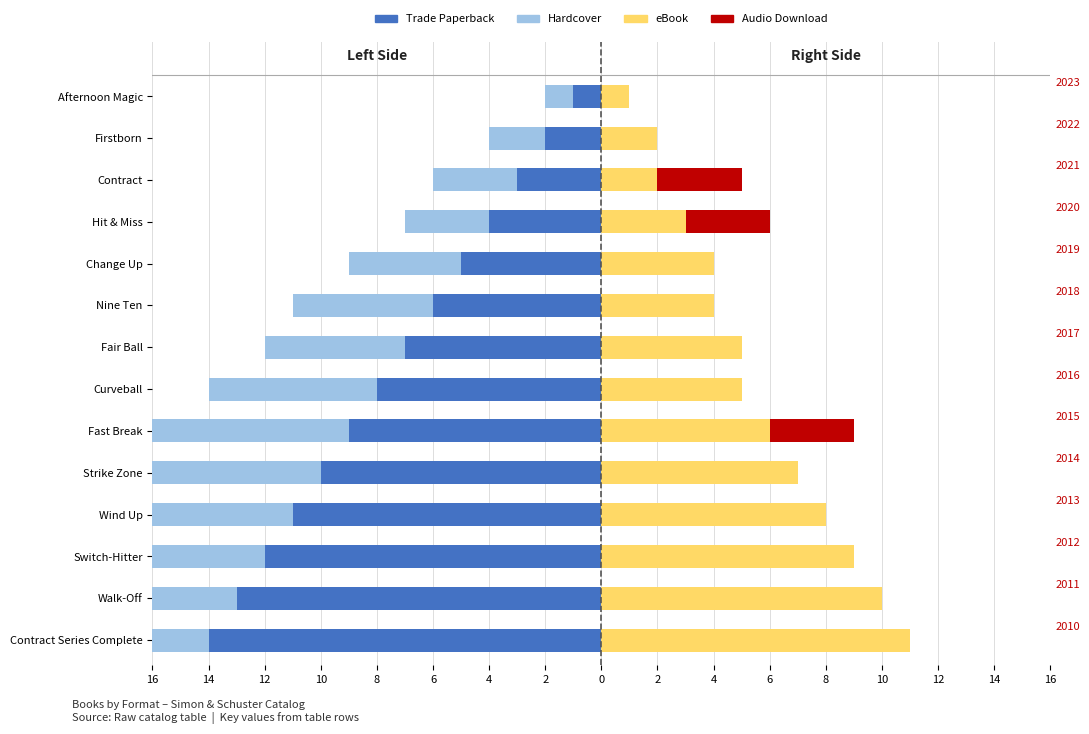

What is the sum of all Hardcover values?

-86